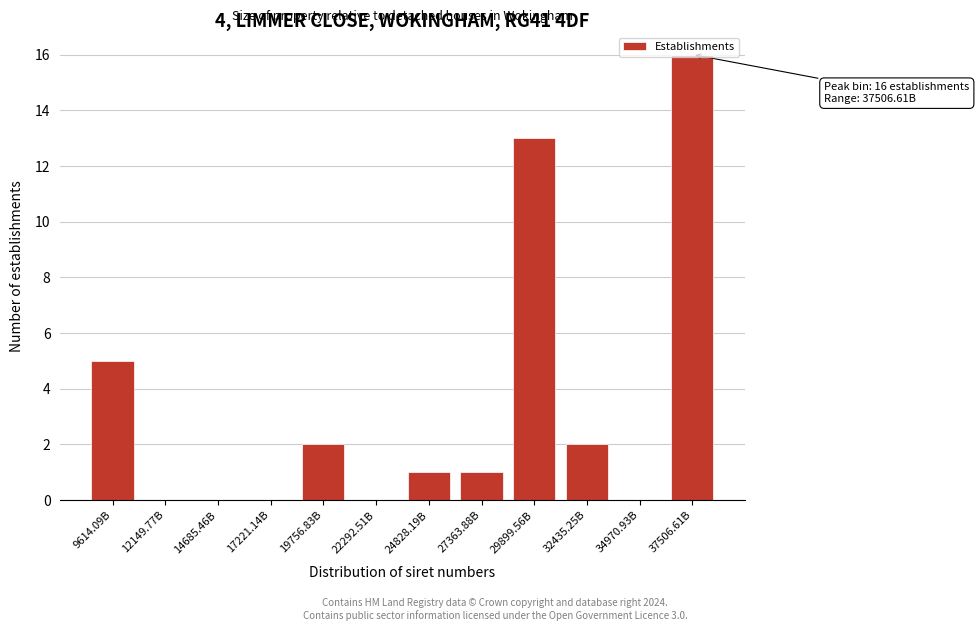

At which label is the value closest to 8?

9614.09B